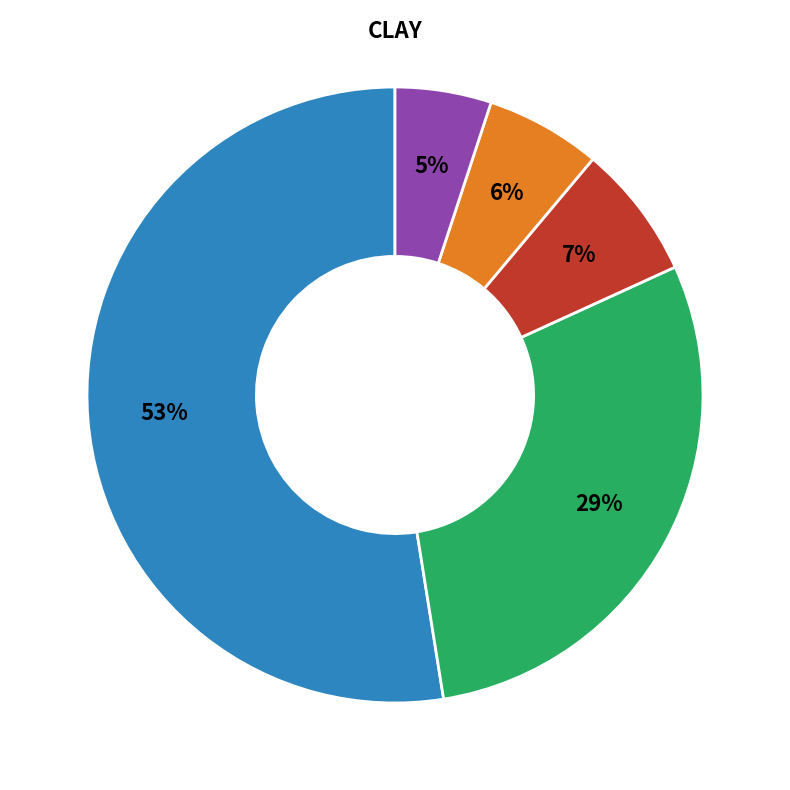

To the nearest percent, what is the average slice percentage?

20%